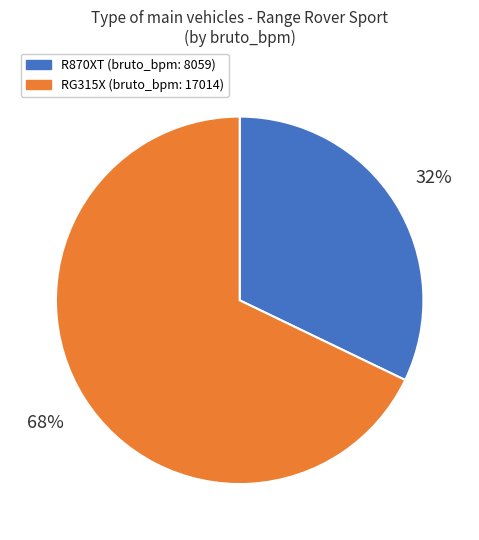

Is there any slice that represents more than half of the pie?

Yes